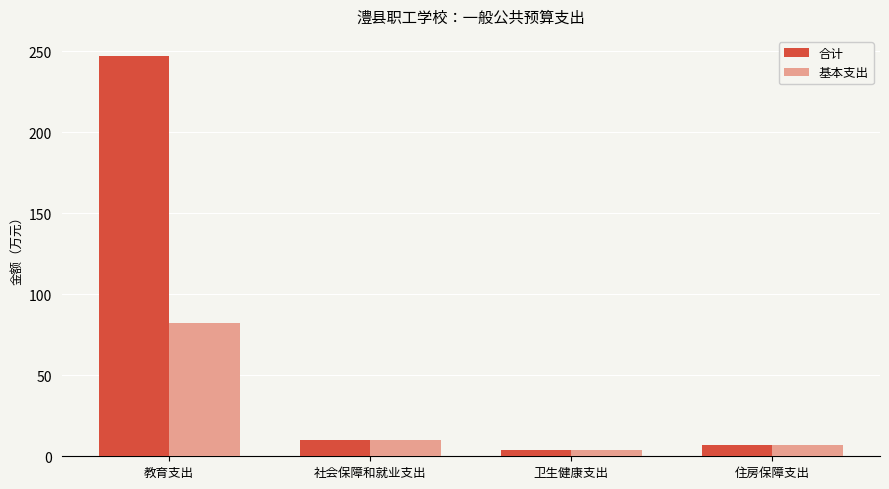

List the series in order of their overall mean, lowest first.

基本支出, 合计